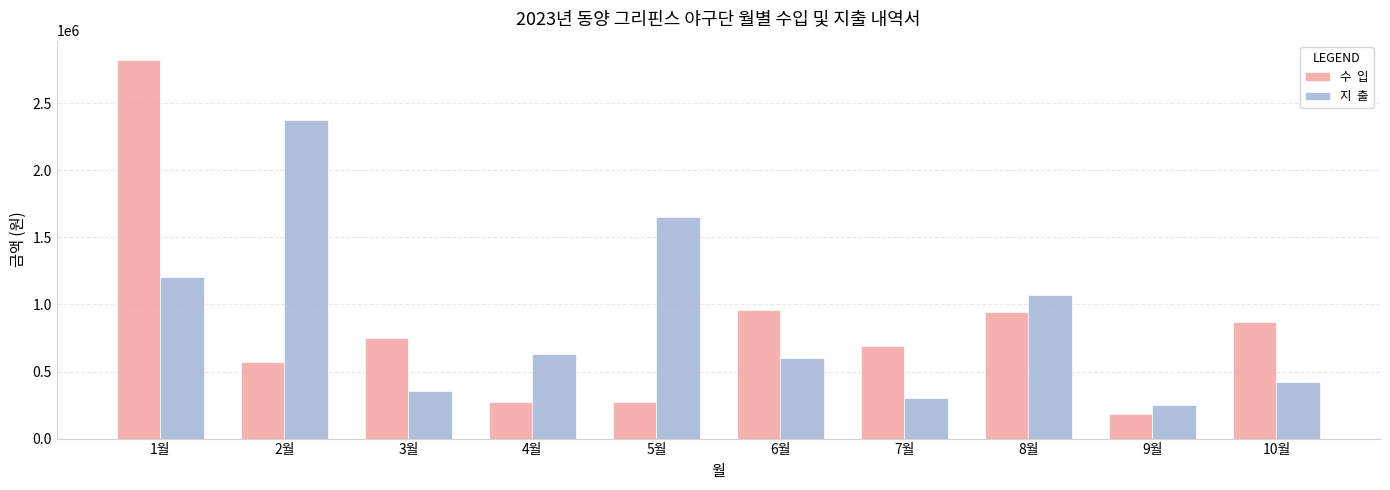

What is the total value across all series at 4월?

906629